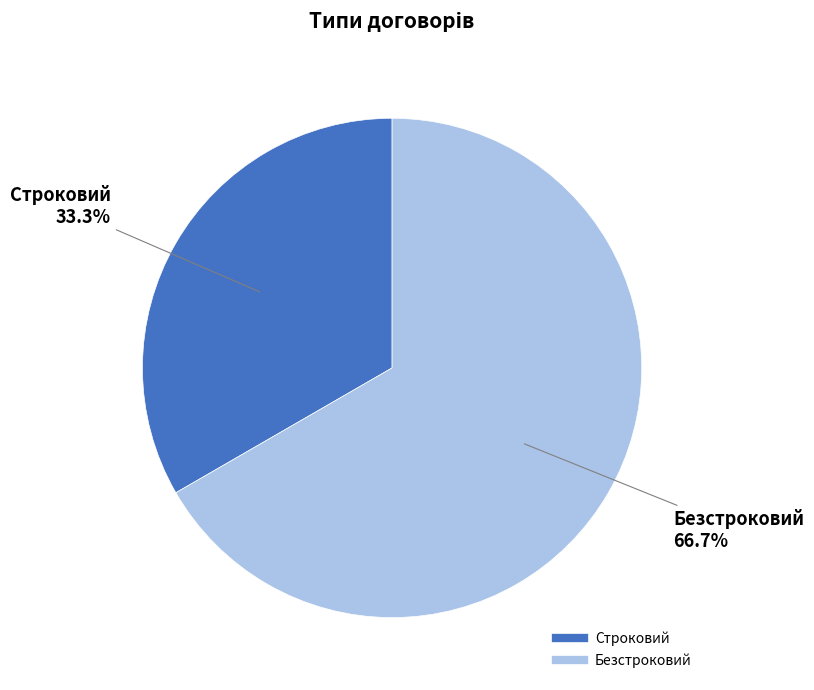

Count the number of slices in the pie.

2